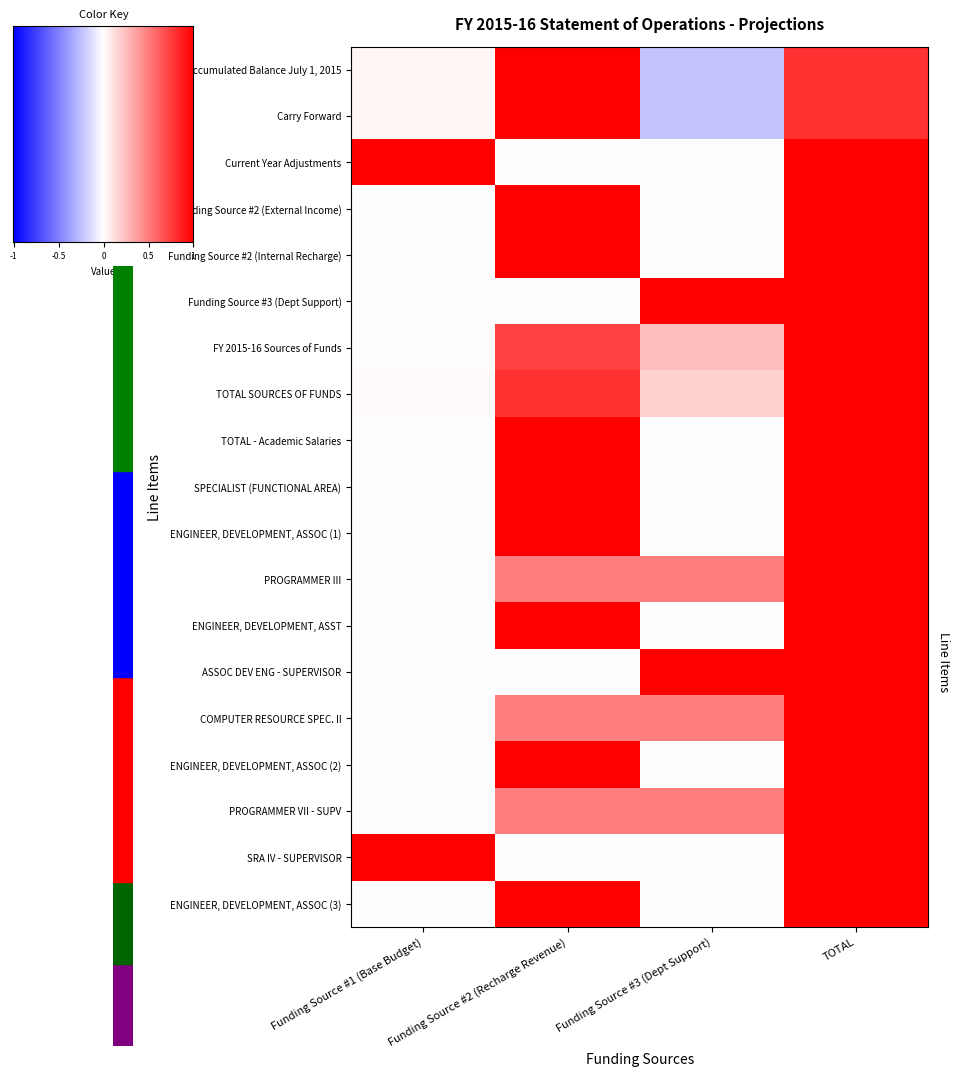

At which category does the chart reach its peak across all series?

Funding Source #2 (Recharge Revenue)